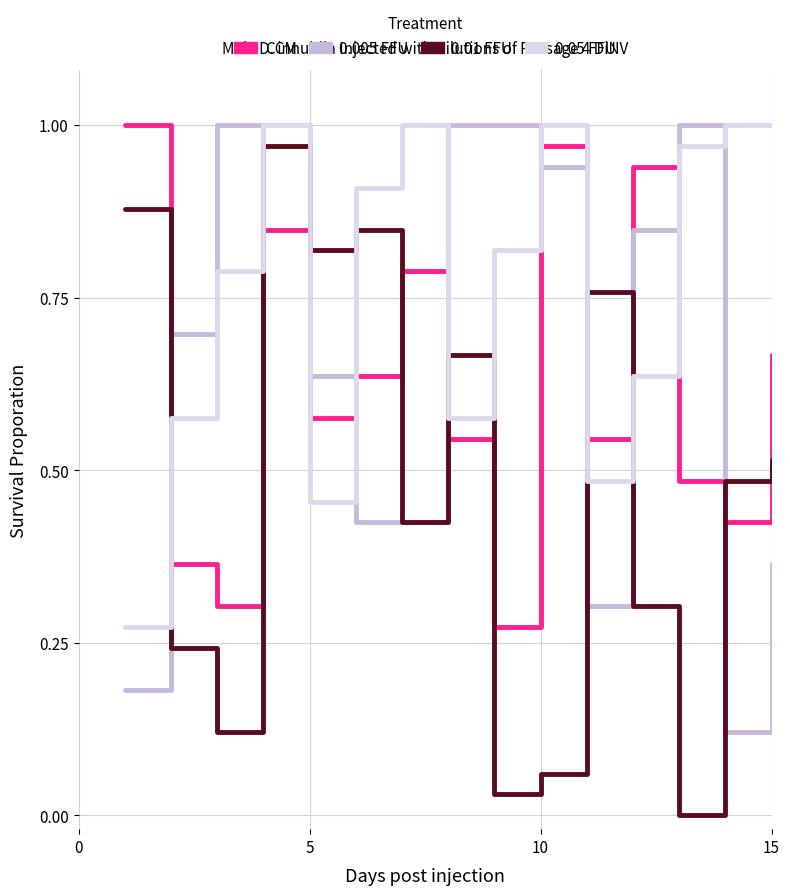

What are all the series names shown in the legend?

CCM, 0.005 FFU, 0.01 FFU, 0.05 FFU